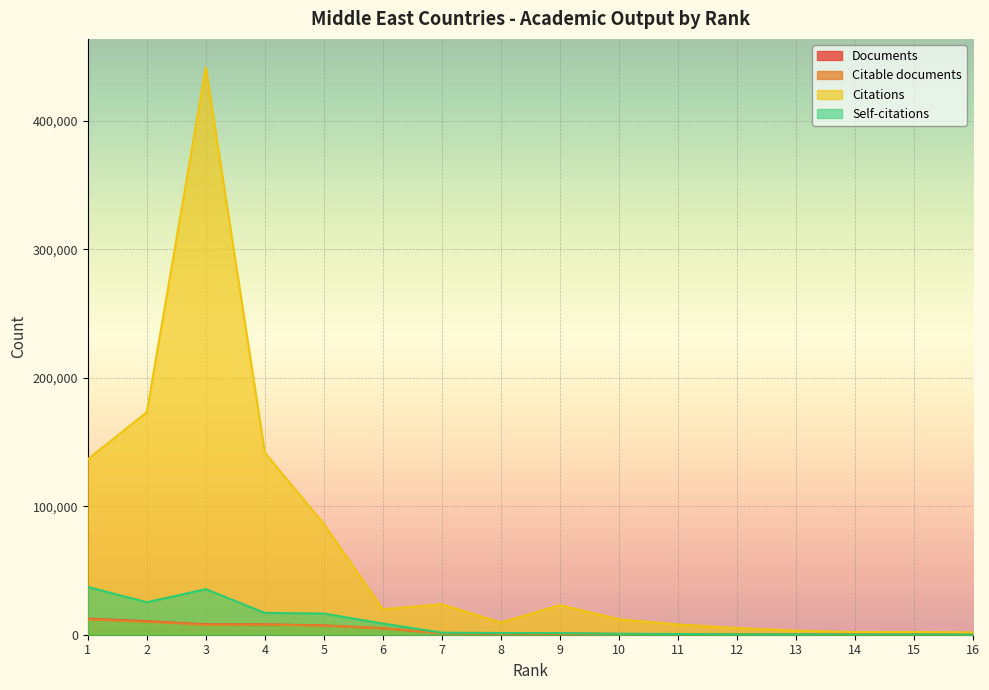

At which label is Self-citations closest to 18658?

4